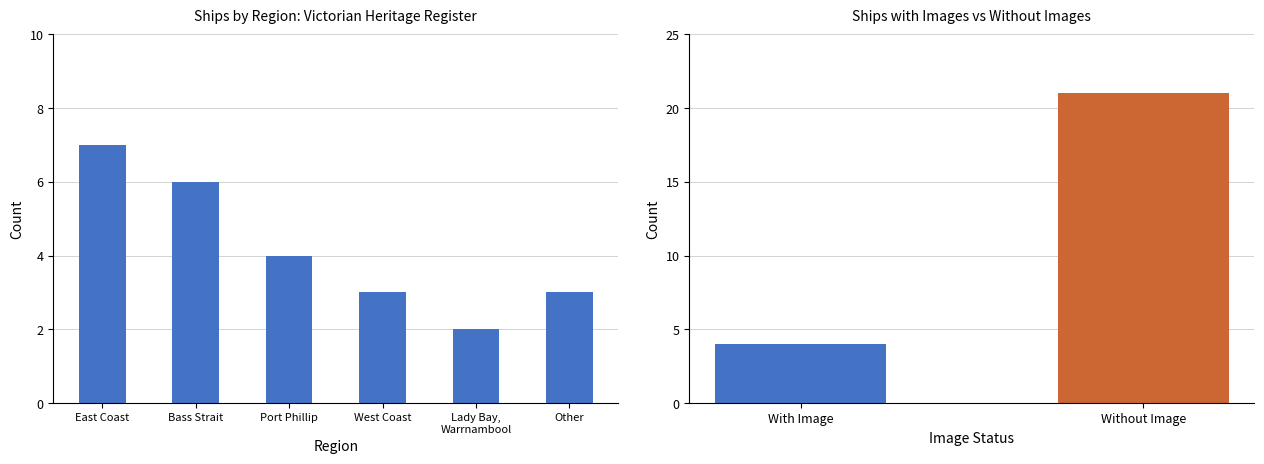

Rank the categories by value from lowest to highest.

Lady Bay,
Warrnambool, West Coast, Other, Port Phillip, Bass Strait, East Coast